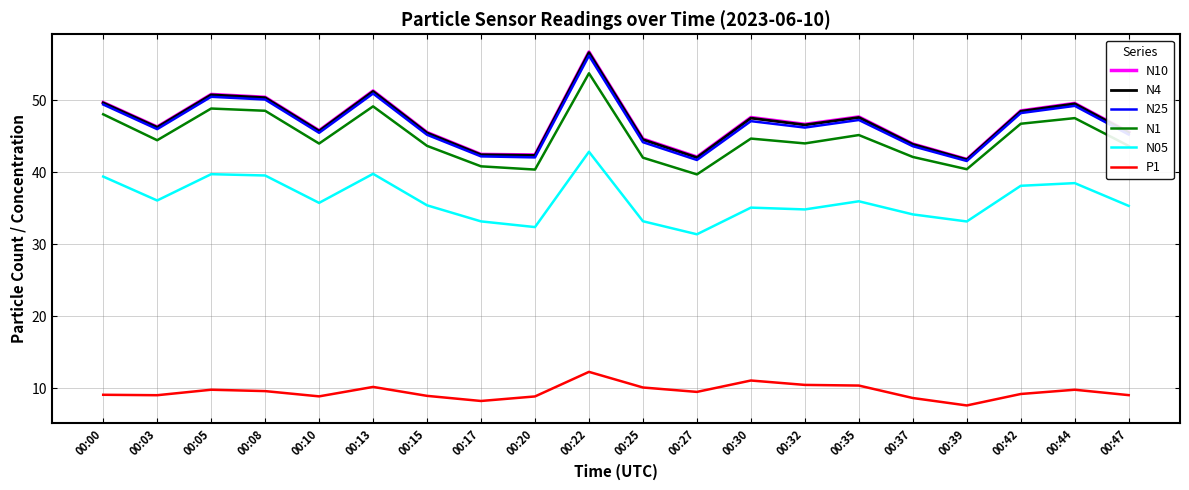

At which category does the chart reach its peak across all series?

00:22